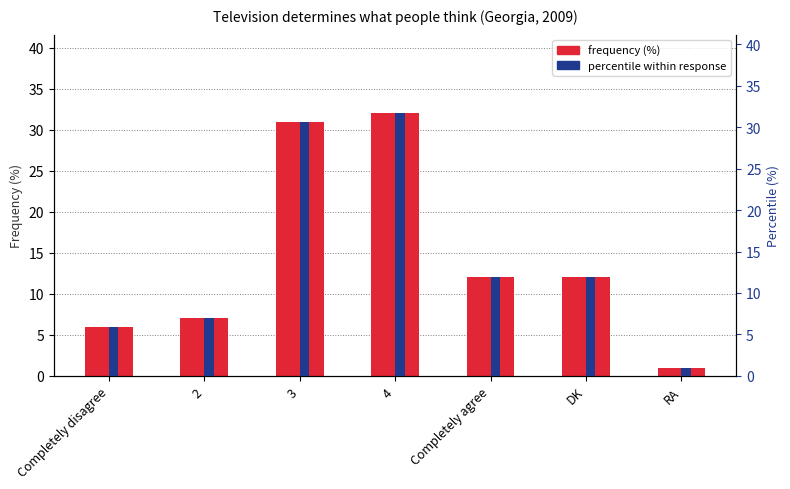

At which category is the sum across all series the highest?

4